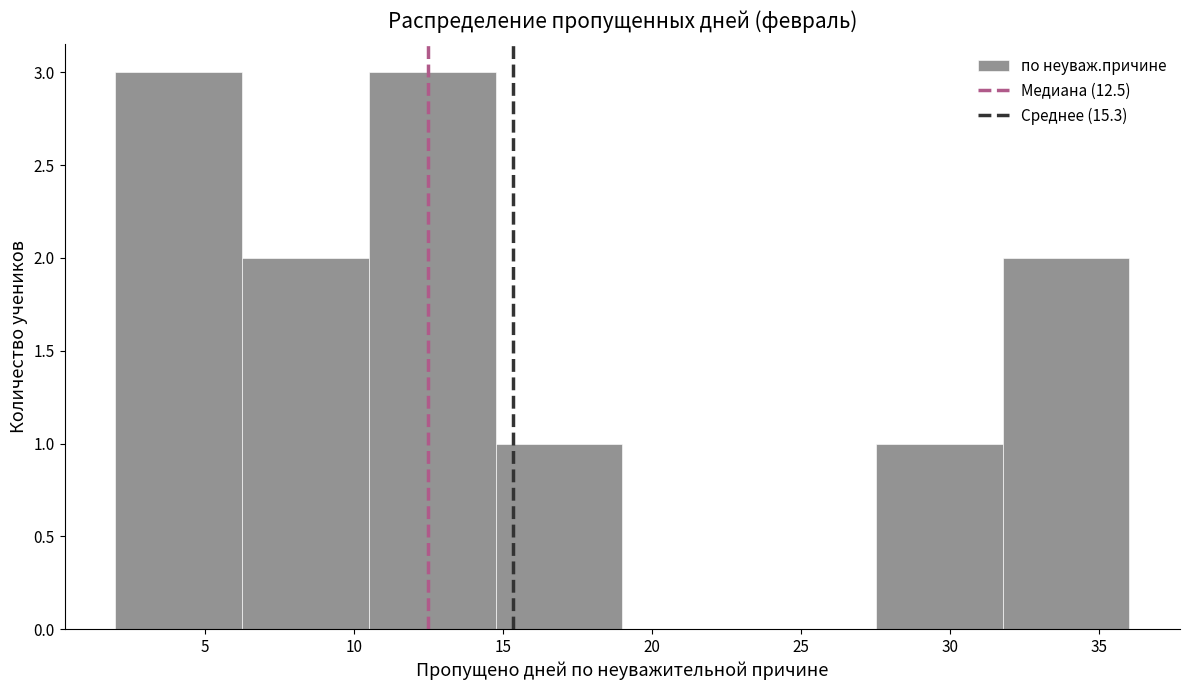

Reading left to right, transcribe this chart: for each bar, give the range it covers on the x-axis and its height. Neither the bar edges nor the heights are printed on the chart, so give them approximately, as read against the axes.

2.00 to 6.25: 3
6.25 to 10.50: 2
10.50 to 14.75: 3
14.75 to 19.00: 1
19.00 to 23.25: 0
23.25 to 27.50: 0
27.50 to 31.75: 1
31.75 to 36.00: 2